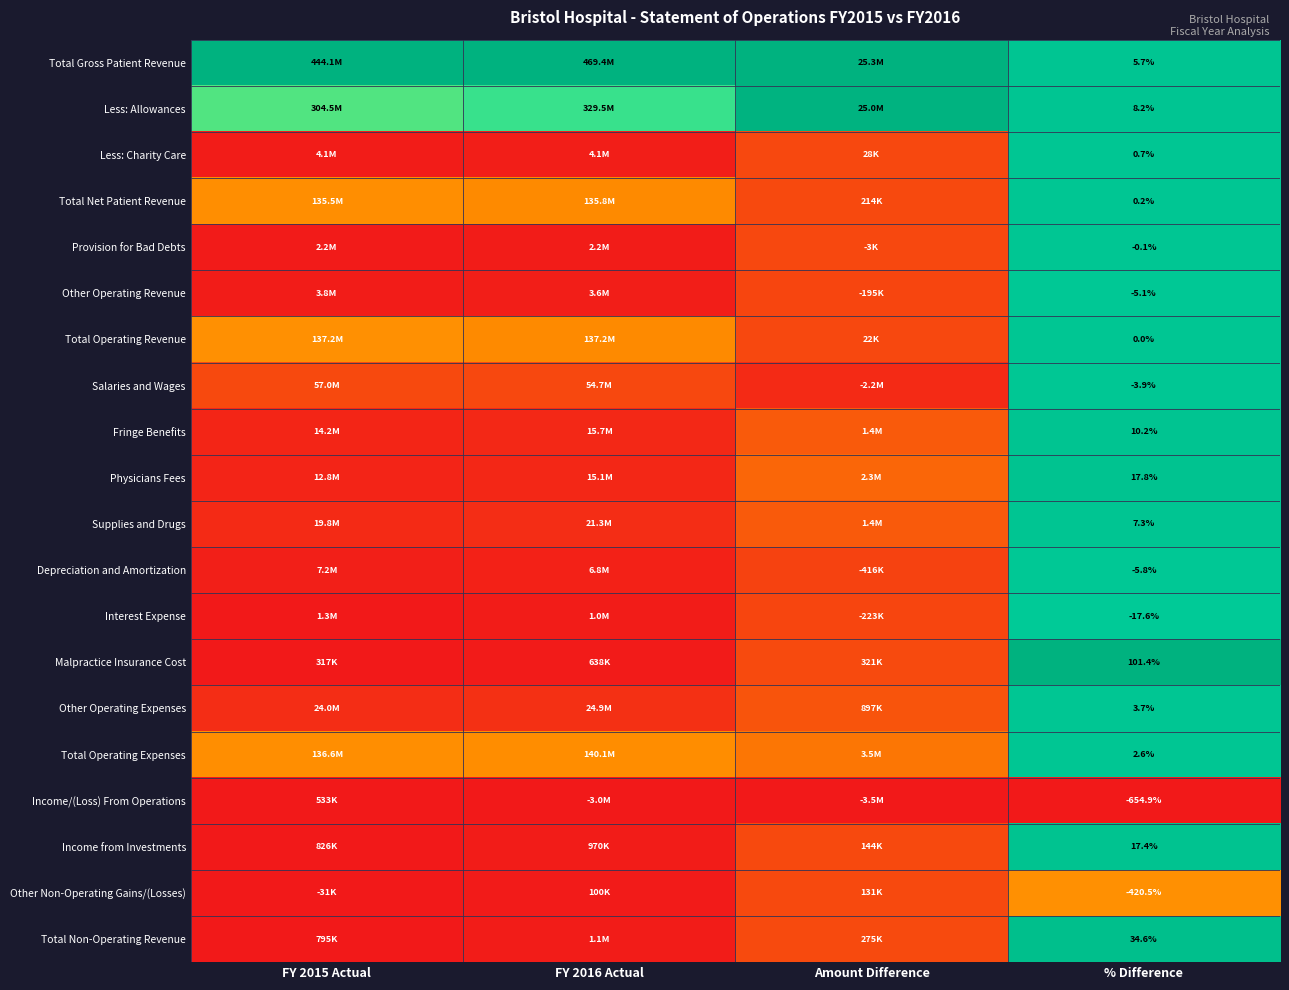

Is the value of Total Non-Operating Revenue at % Difference greater than the value of Other Non-Operating Gains/(Losses) at % Difference?

Yes